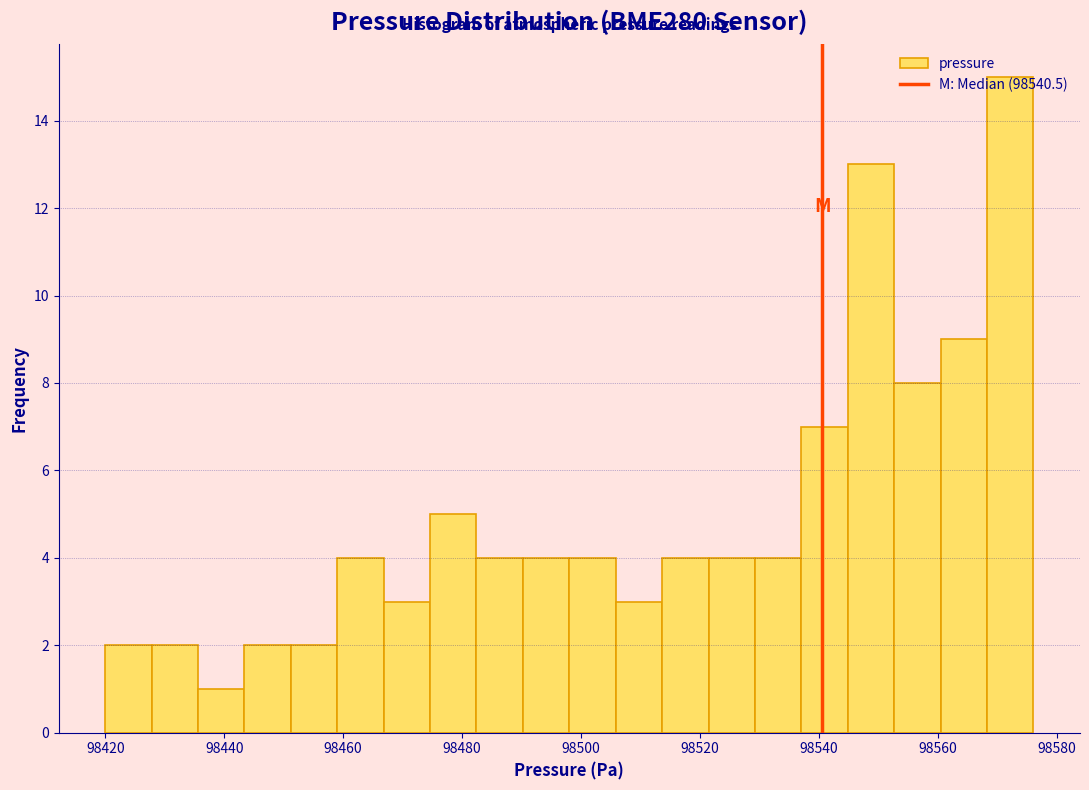

Around what value on the x-axis is the tallest bar? Give the approximate position of its centre, as read against the axis.

98572